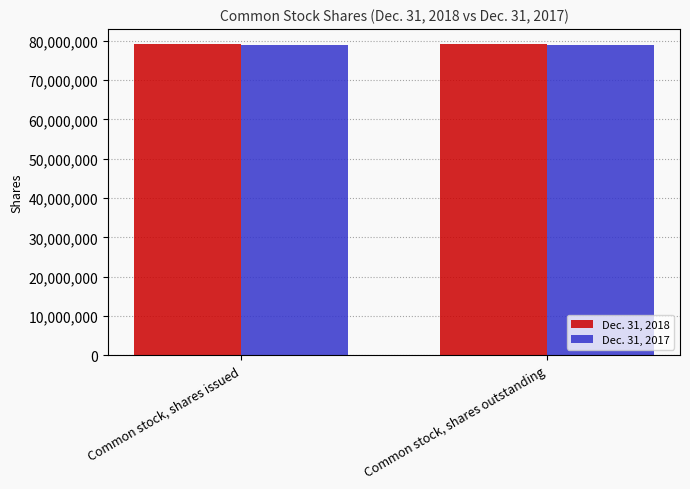

What is the label of the 1st bar from the right?

Common stock, shares outstanding